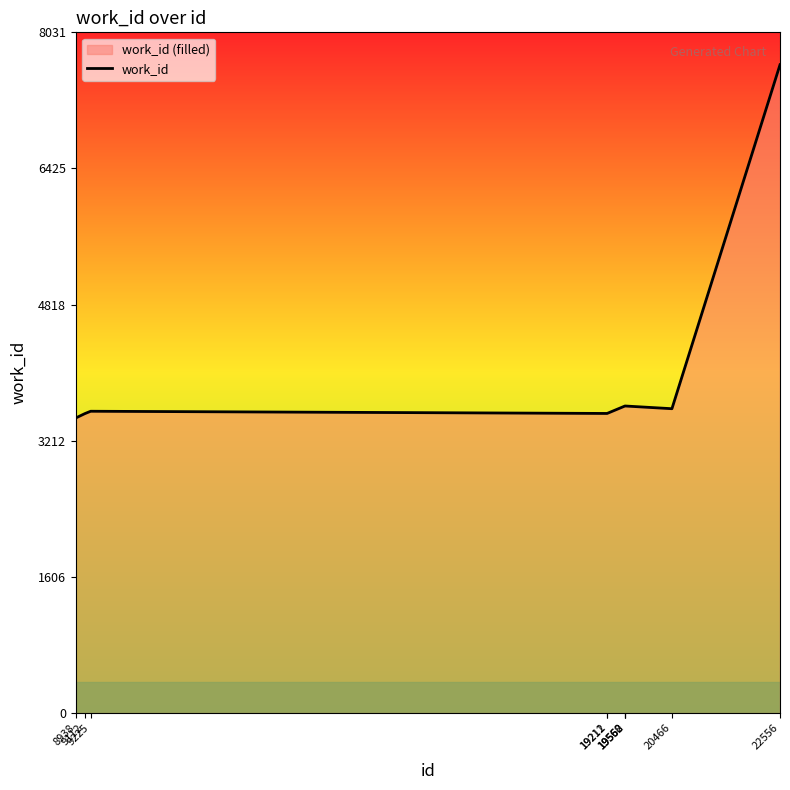

What is the value of the 2nd point from the left?

3533